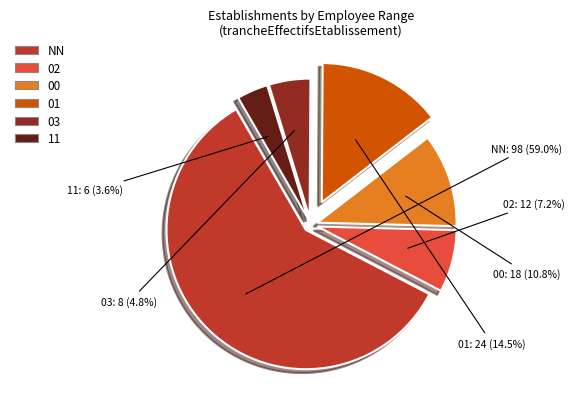

To the nearest percent, what portion does 03 represent?

5%